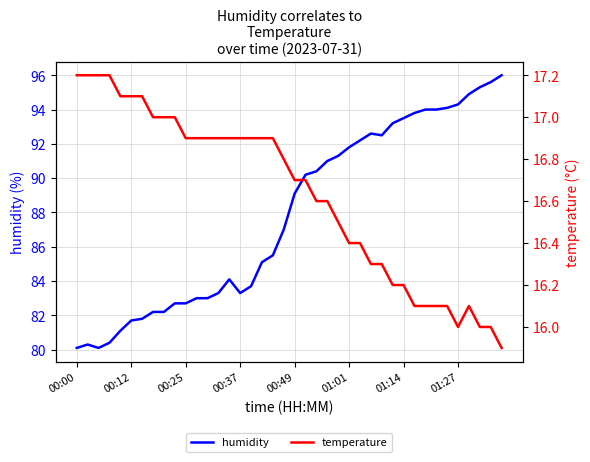

How many lines are shown in the chart?

2